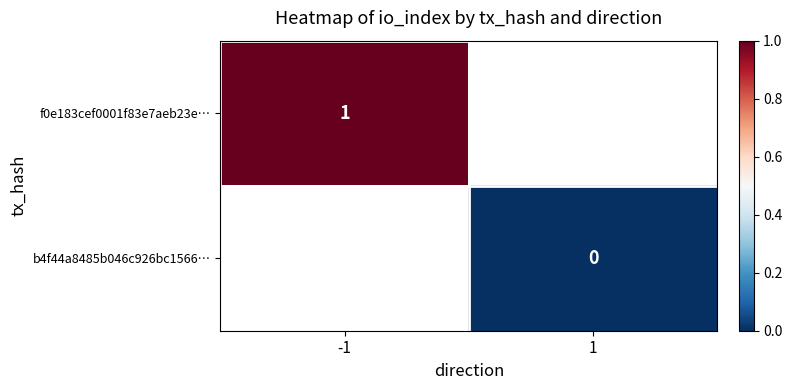

Is the value of f0e183cef0001f83e7aeb23e… at -1 greater than the value of b4f44a8485b046c926bc1566… at 1?

Yes